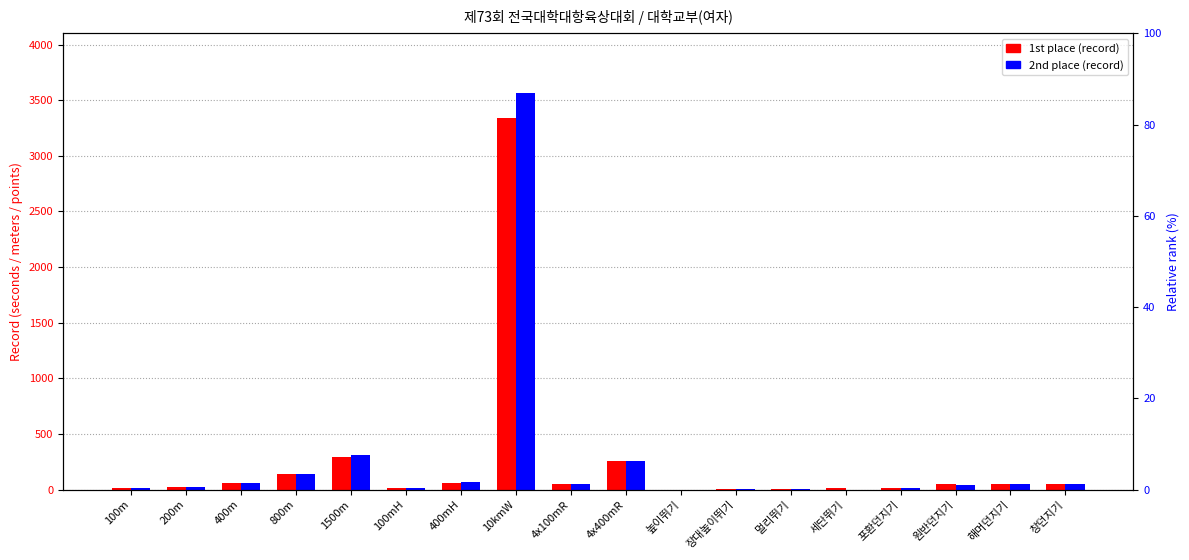

At how many categories does at least one series exceed 594?

1